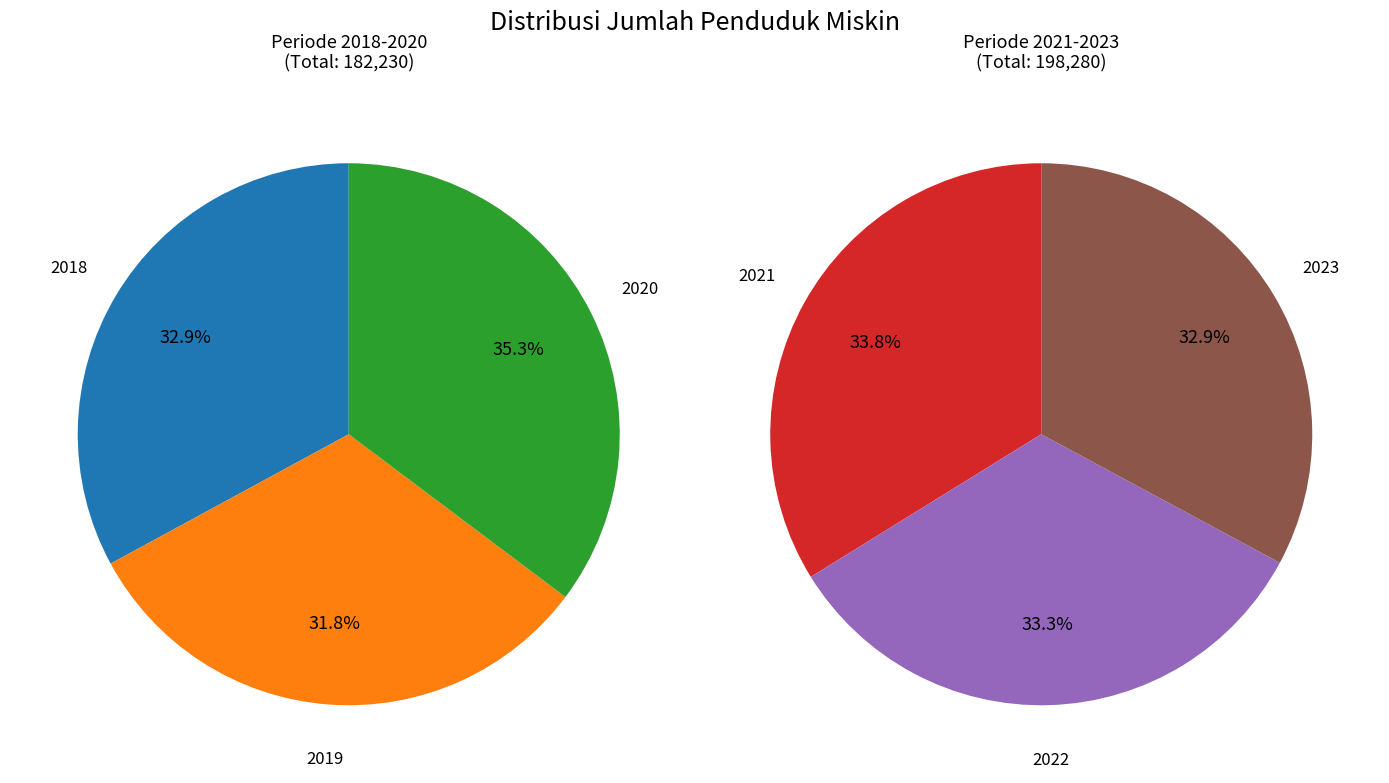

Does 2022 account for over 50% of the chart?

No